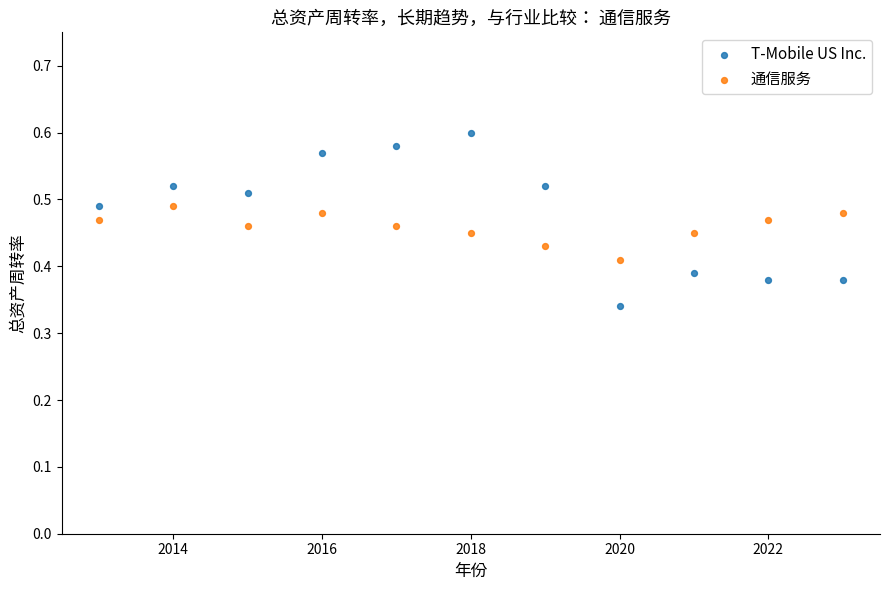

Which series has the largest Y range (max minus min)?

T-Mobile US Inc.